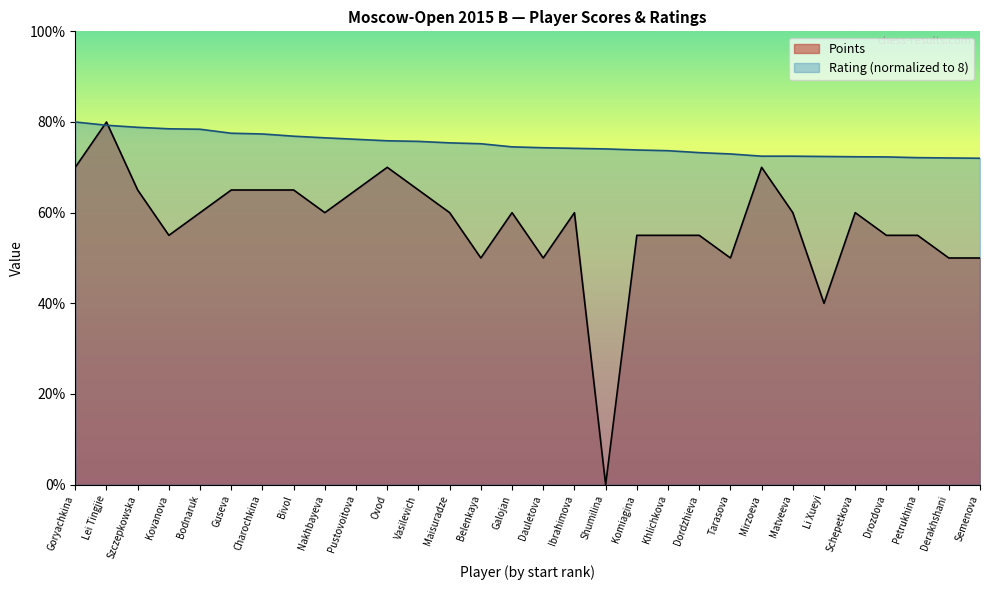

What is the spread (max minus min) of values at Khlichkova?

1.9